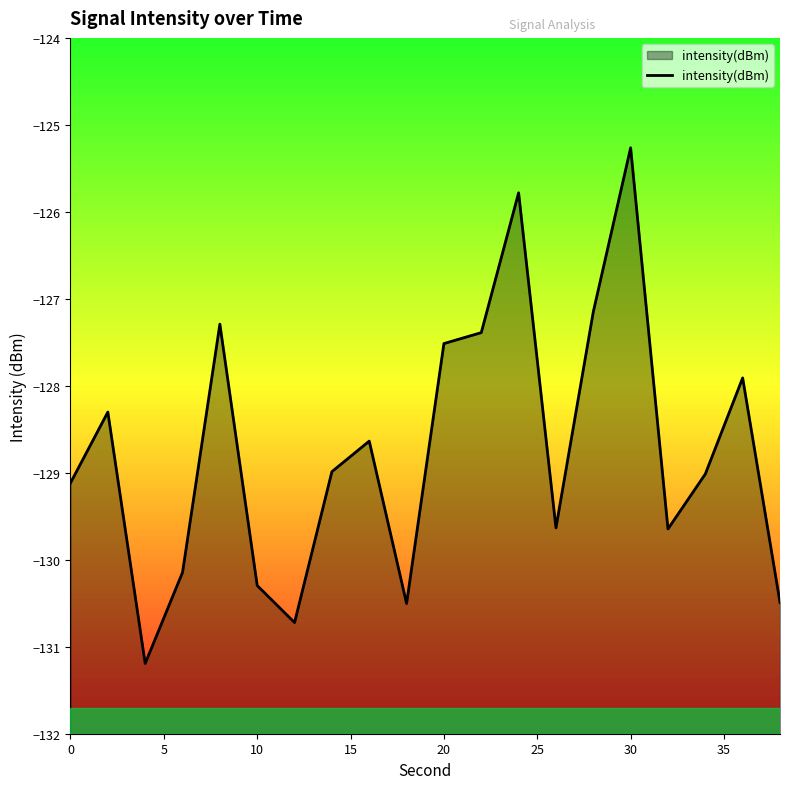

How many points are lower than both their immediate neighbors (excluding endpoints)?

5